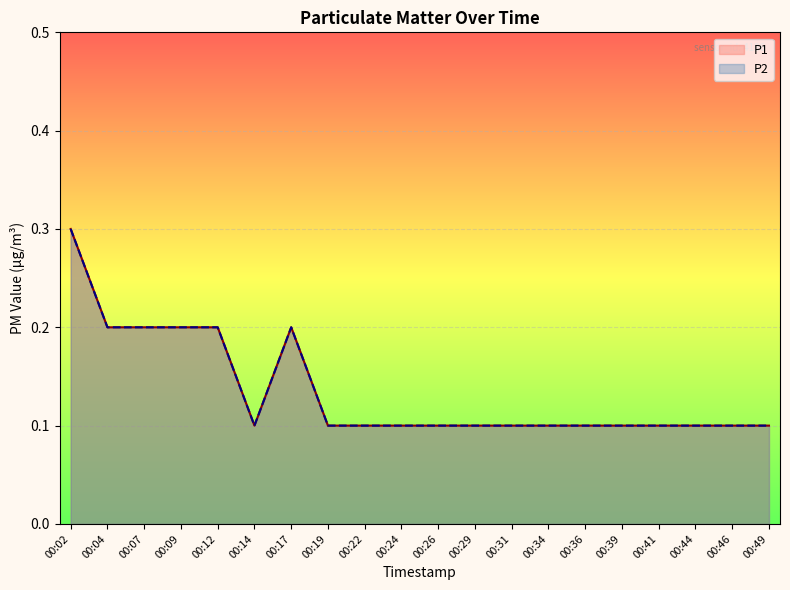

What is the value of the P2 point at the 15th from the left?

0.1